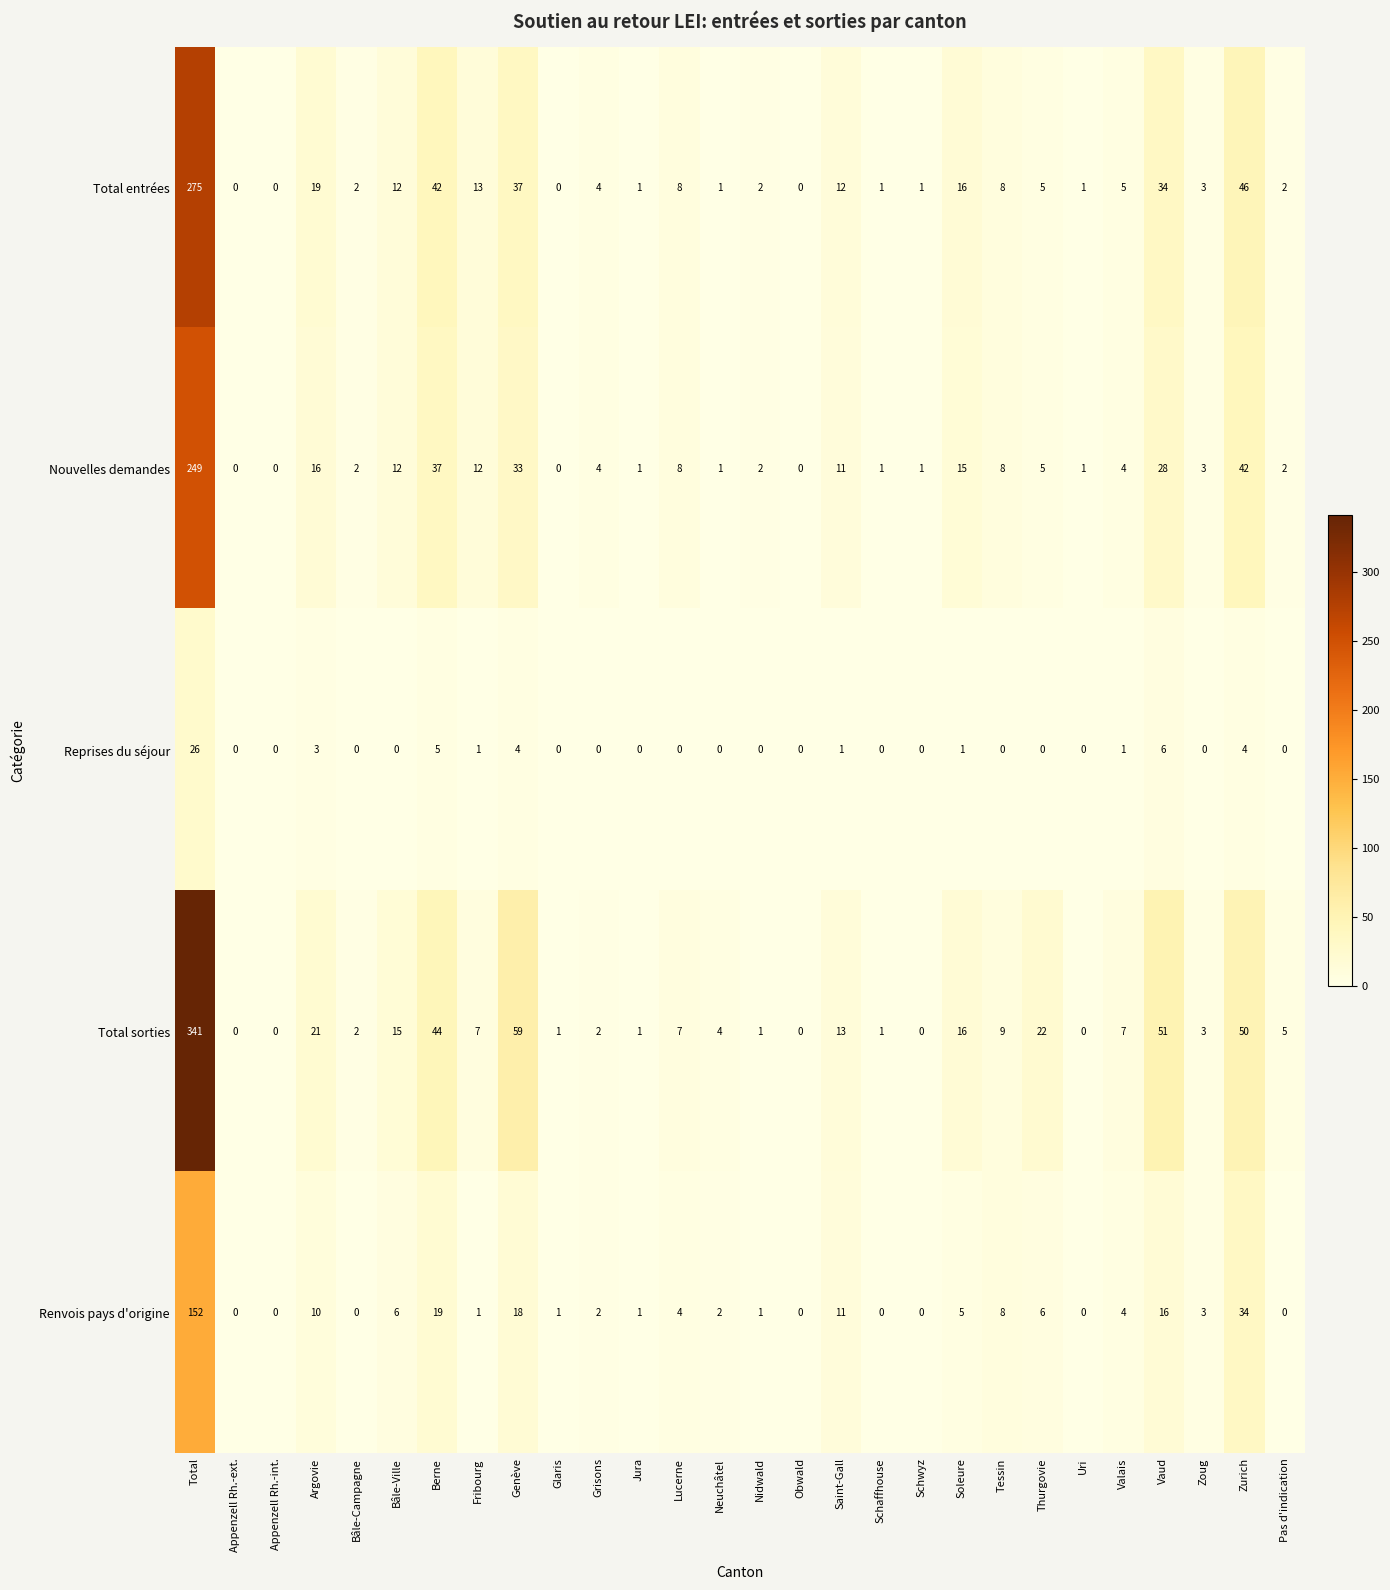

Rank the series by their maximum value, from highest to lowest.

Total sorties, Total entrées, Nouvelles demandes, Renvois pays d'origine, Reprises du séjour